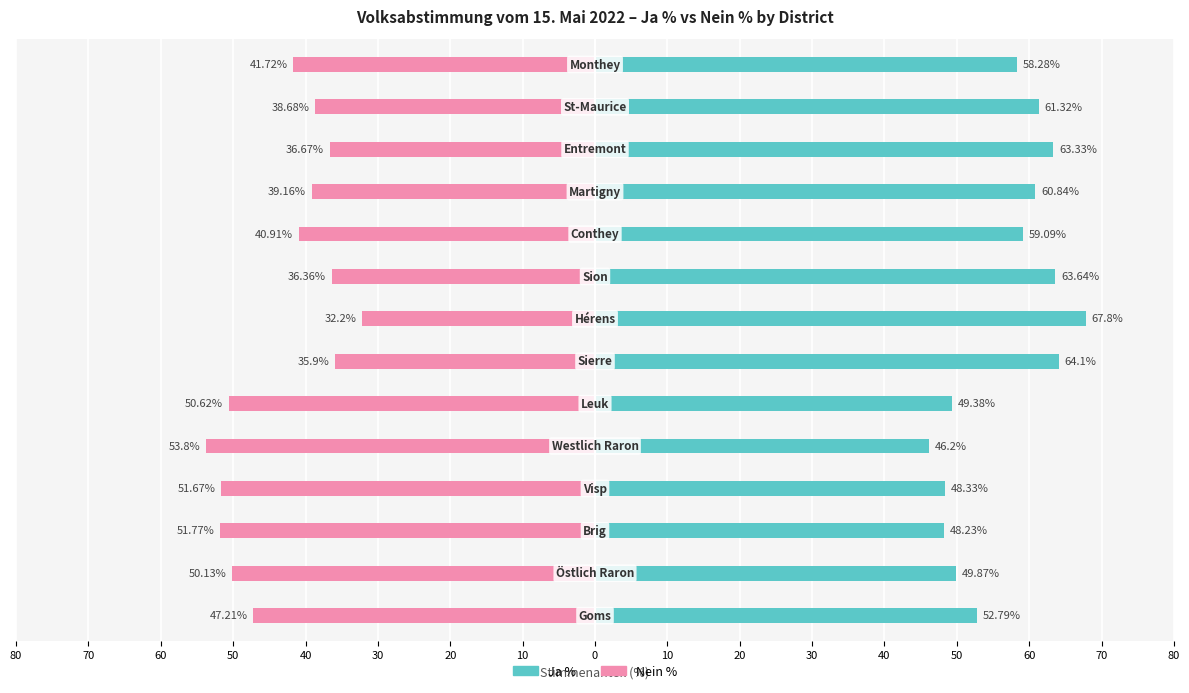

How many distinct data groups are displayed?

2